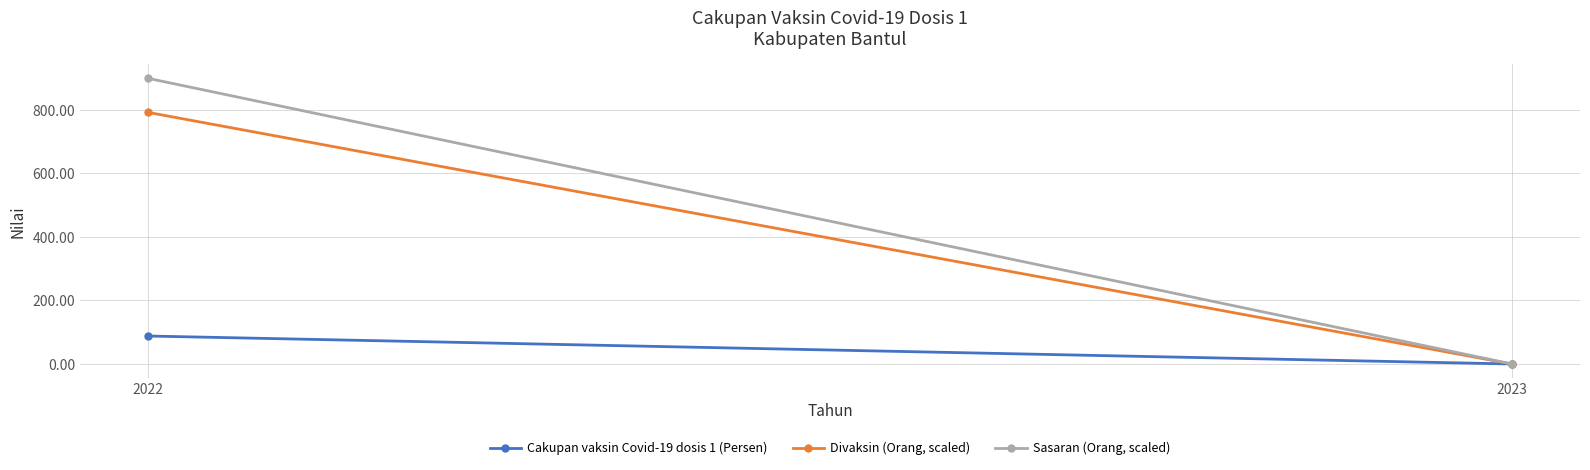

List the series in order of their peak value, highest first.

Sasaran (Orang, scaled), Divaksin (Orang, scaled), Cakupan vaksin Covid-19 dosis 1 (Persen)